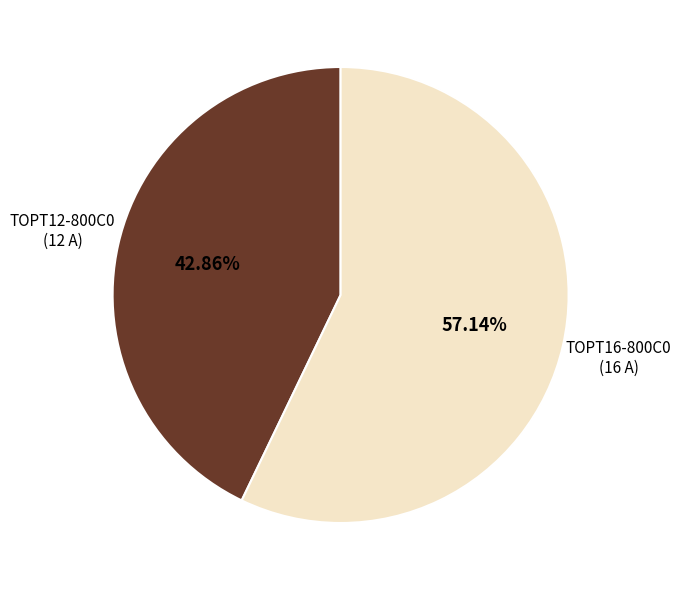

Is there any slice that represents more than half of the pie?

Yes